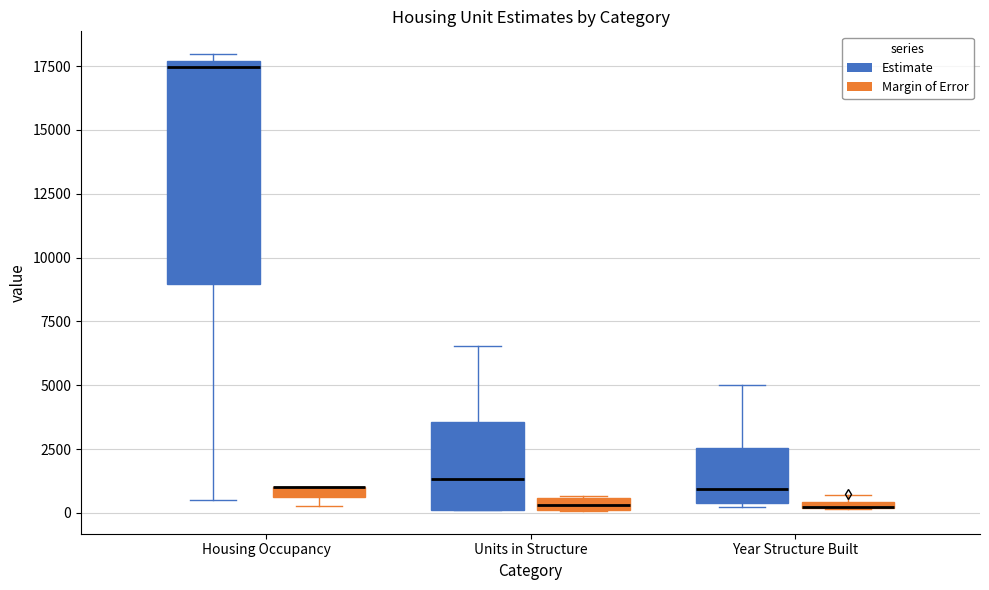

Where does the median line of the box for Year Structure Built (Estimate) sit on the y-axis? The values are not printed on the chart, so give them approximately, as read against the axis.

1000